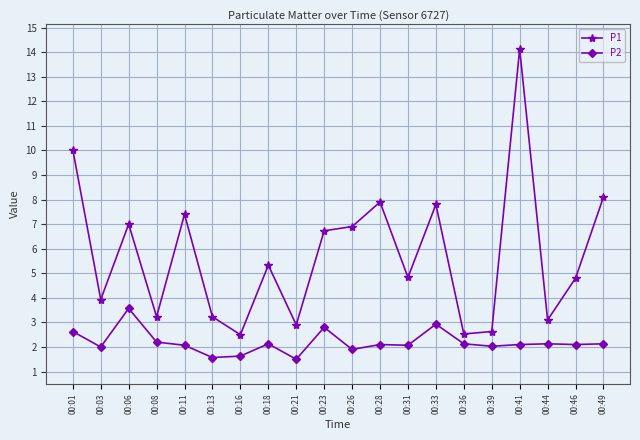

At which category does P1 reach its first local peak?

00:06